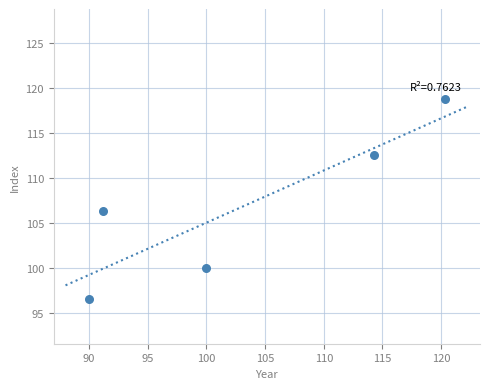

What is the range of Y values (max minus min)?

22.2